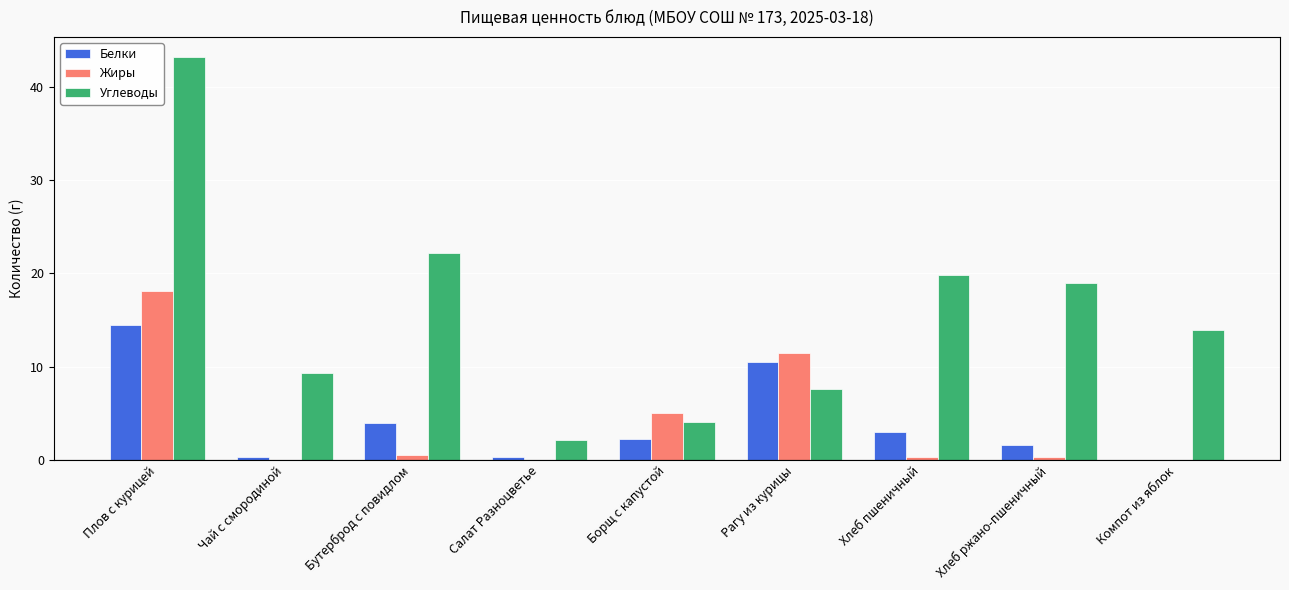

Which series has the largest range (max minus min)?

Углеводы